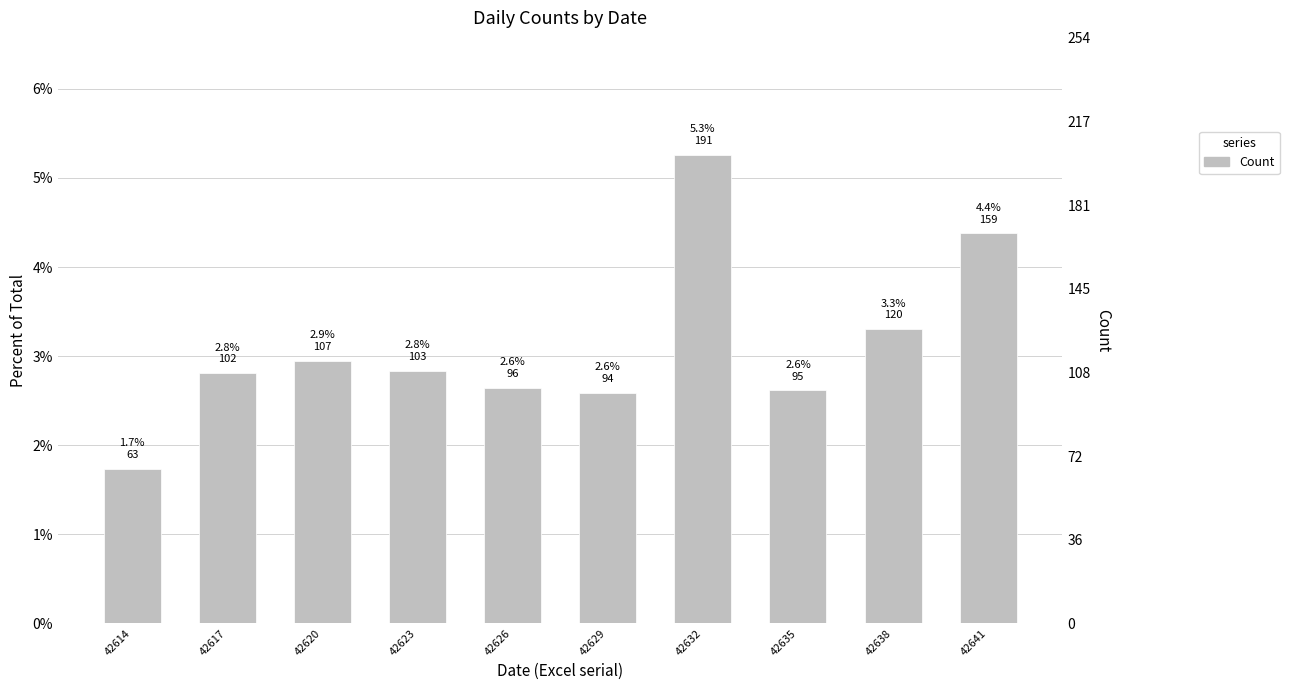

Between 42623 and 42617, which is larger?

42623